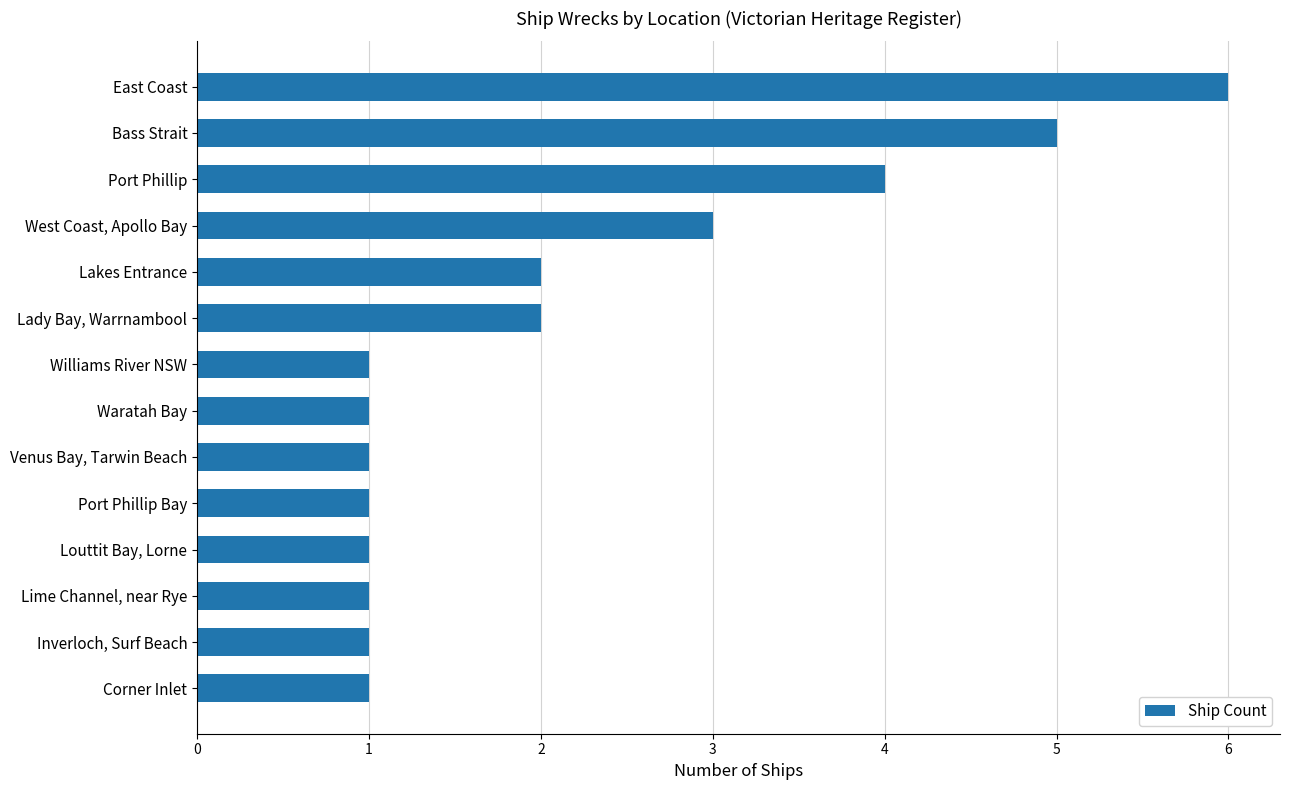

What is the maximum value shown in the chart?

6